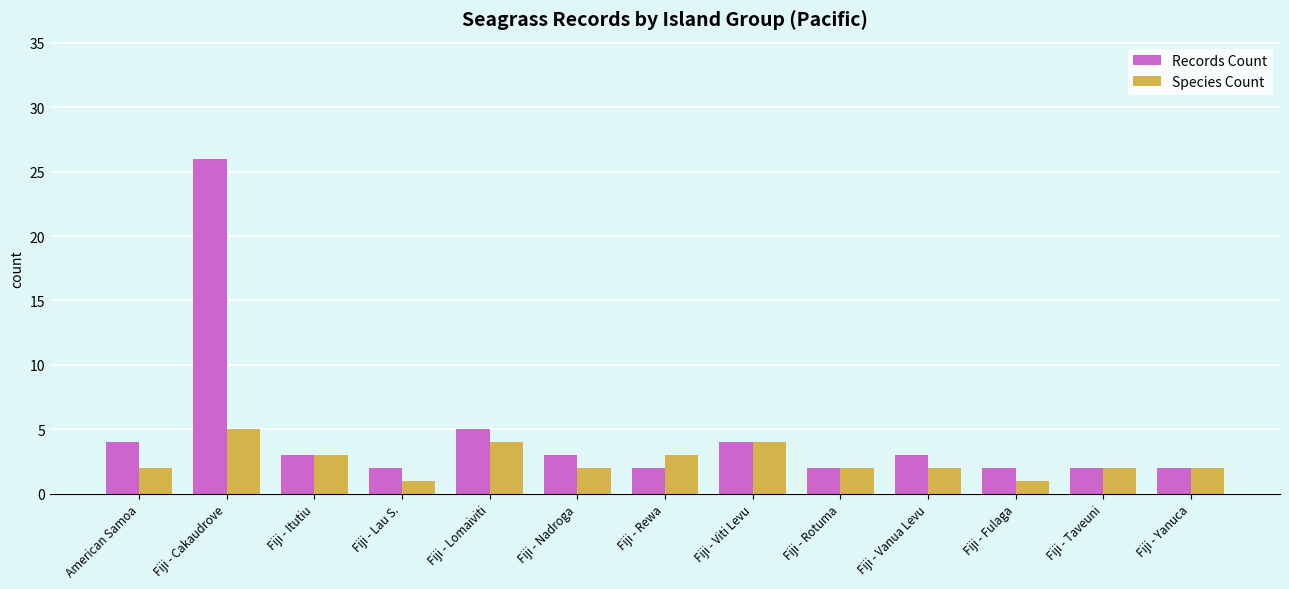

Which series has the largest total across all categories?

Records Count